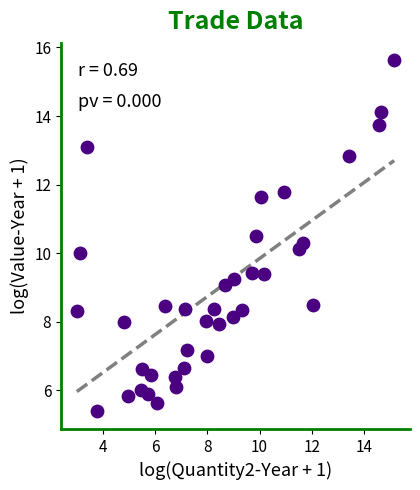

What is the range of X values (max minus min)?

12.2